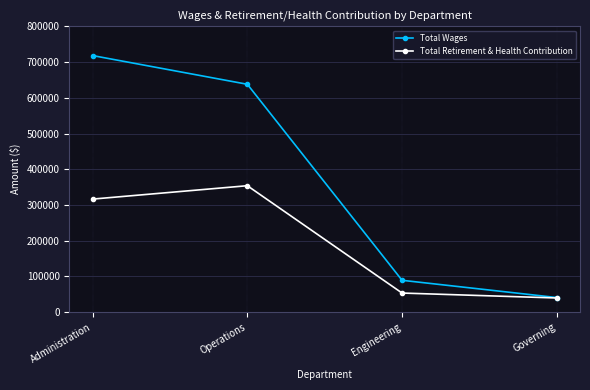

Which series has the widest spread of values?

Total Wages